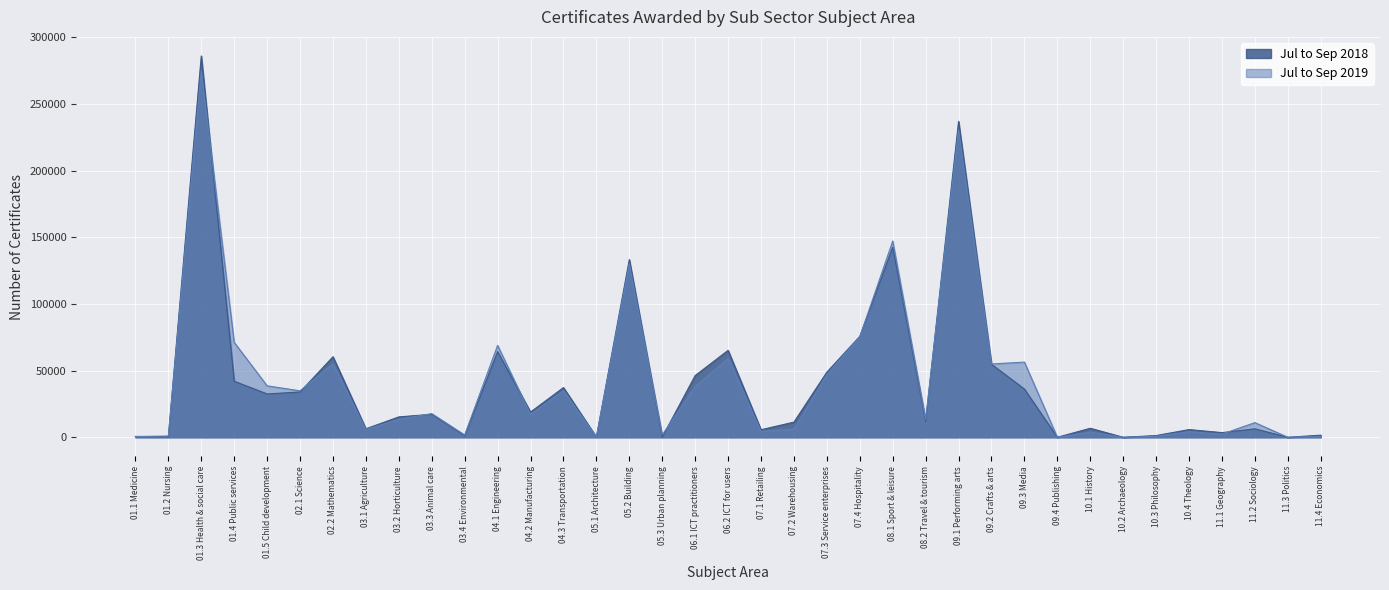

How many intersections are there between Jul to Sep 2018 and Jul to Sep 2019?

14